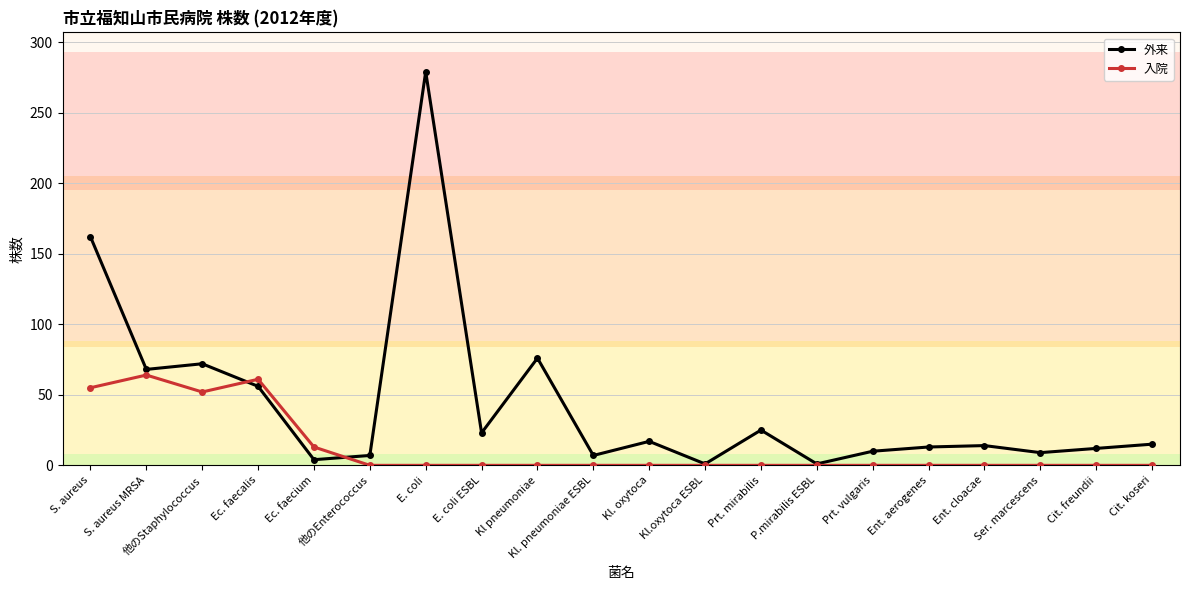

After their last crossing, which series has the higher values: 入院 or 外来?

外来